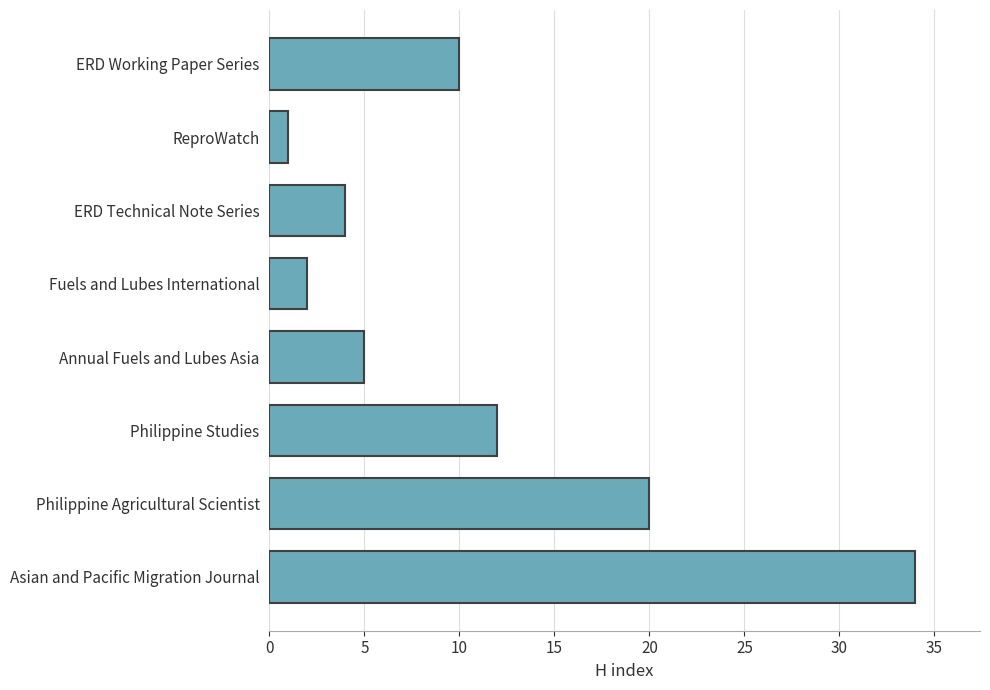

How many distinct data groups are displayed?

1